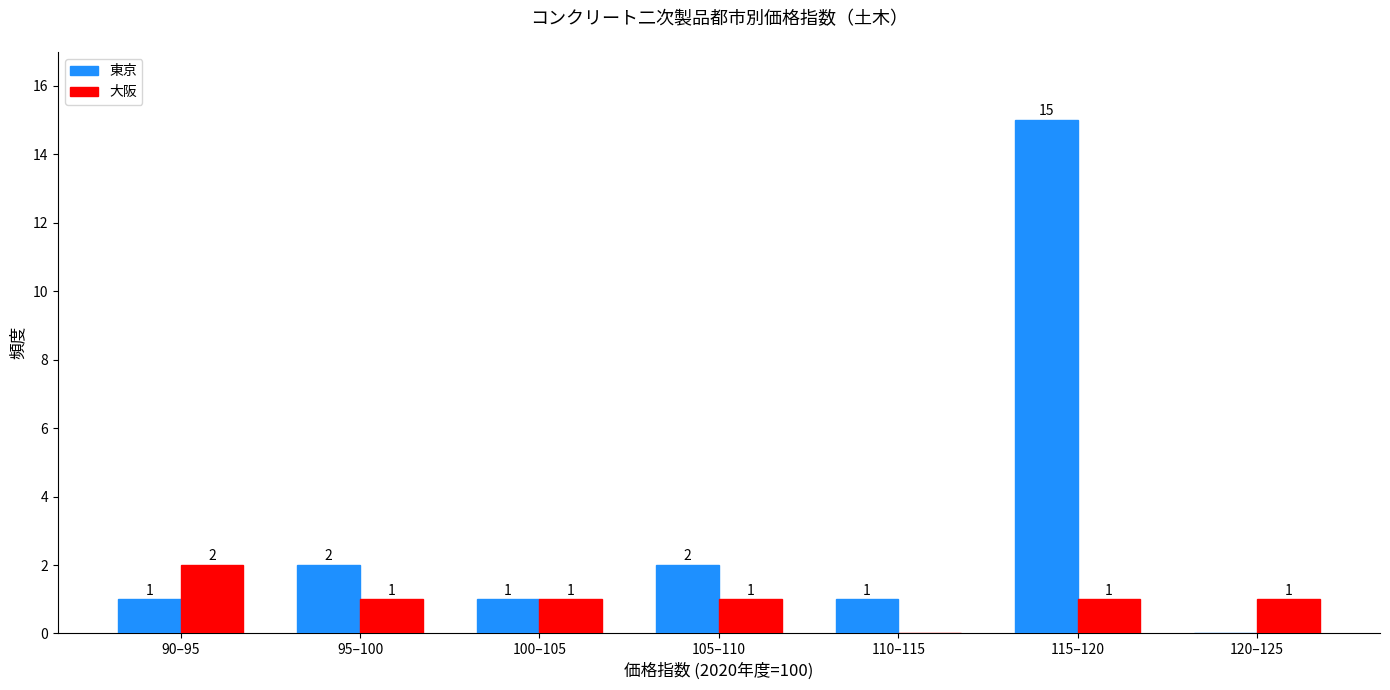

Reading left to right, extract all data points from this chart.

東京: 90–95=1	95–100=2	100–105=1	105–110=2	110–115=1	115–120=15	120–125=0
大阪: 90–95=2	95–100=1	100–105=1	105–110=1	110–115=0	115–120=1	120–125=1